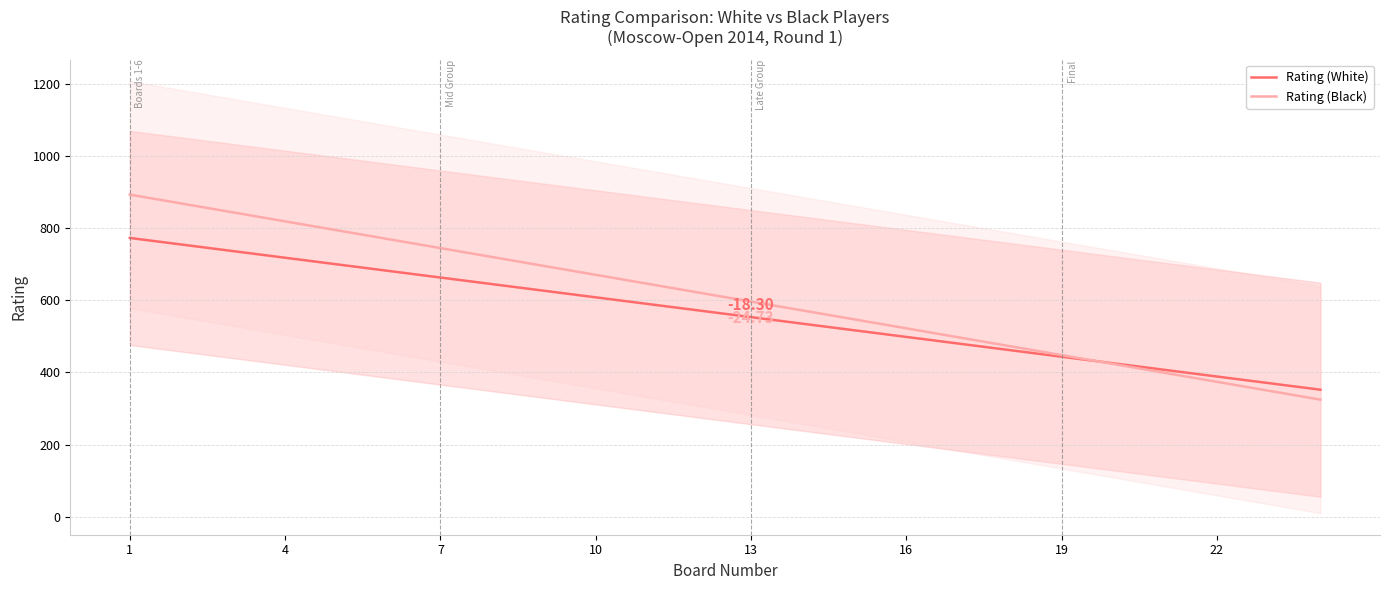

Reading right to left, list all the values displayed in this chart.

Rating (White): 352.0	370.3	388.6	406.9	425.2	443.5	461.8	480.1	498.4	516.7	535.0	553.3	571.7	590.0	608.3	626.6	644.9	663.2	681.5	699.8	718.1	736.4	754.7	773.0
Rating (Black): 324.5	349.2	373.9	398.6	423.4	448.1	472.8	497.6	522.3	547.0	571.7	596.5	621.2	645.9	670.7	695.4	720.1	744.8	769.6	794.3	819.0	843.8	868.5	893.2